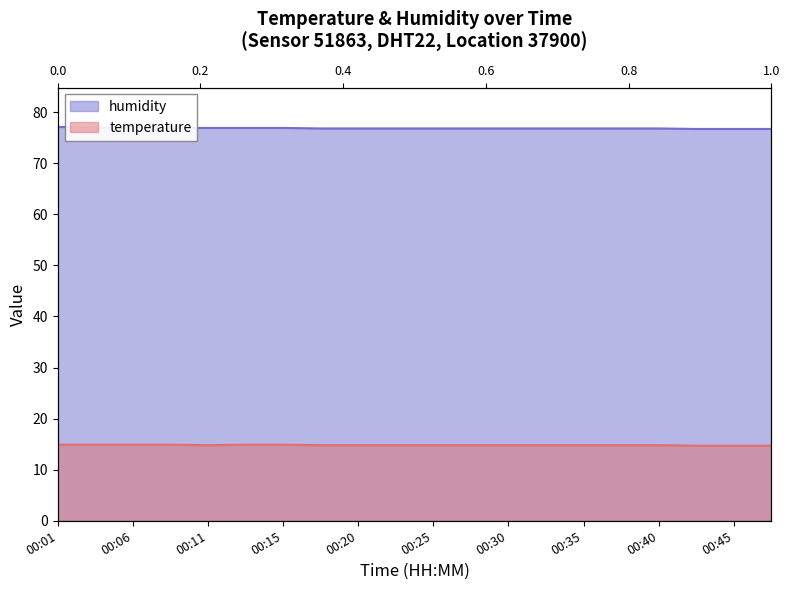

Between 00:33 and 00:45, which is larger?

00:33